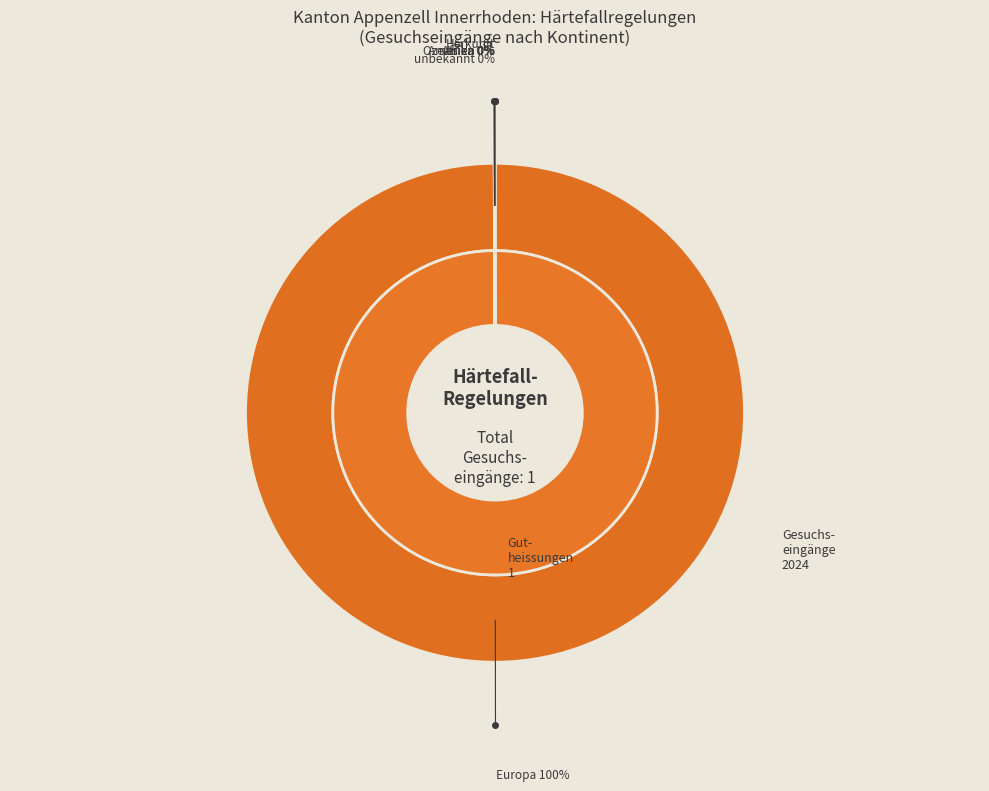

Which category has the biggest portion of the pie?

Europa